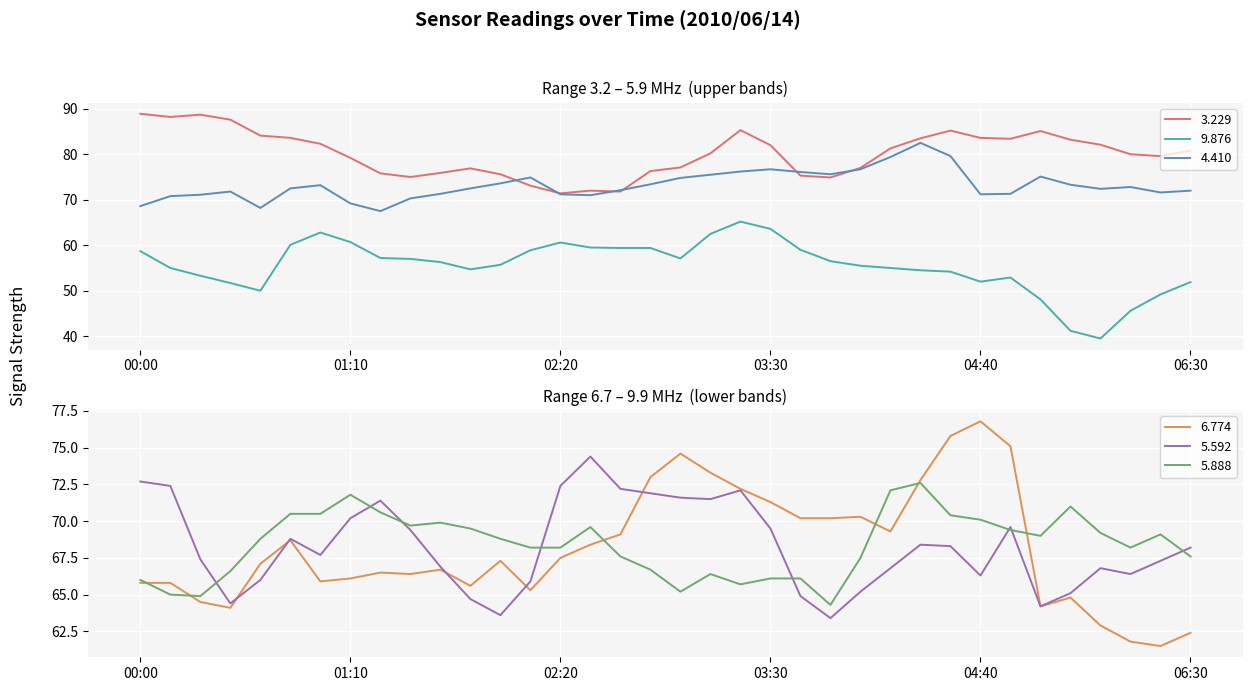

Which series has the largest total across all categories?

3.229